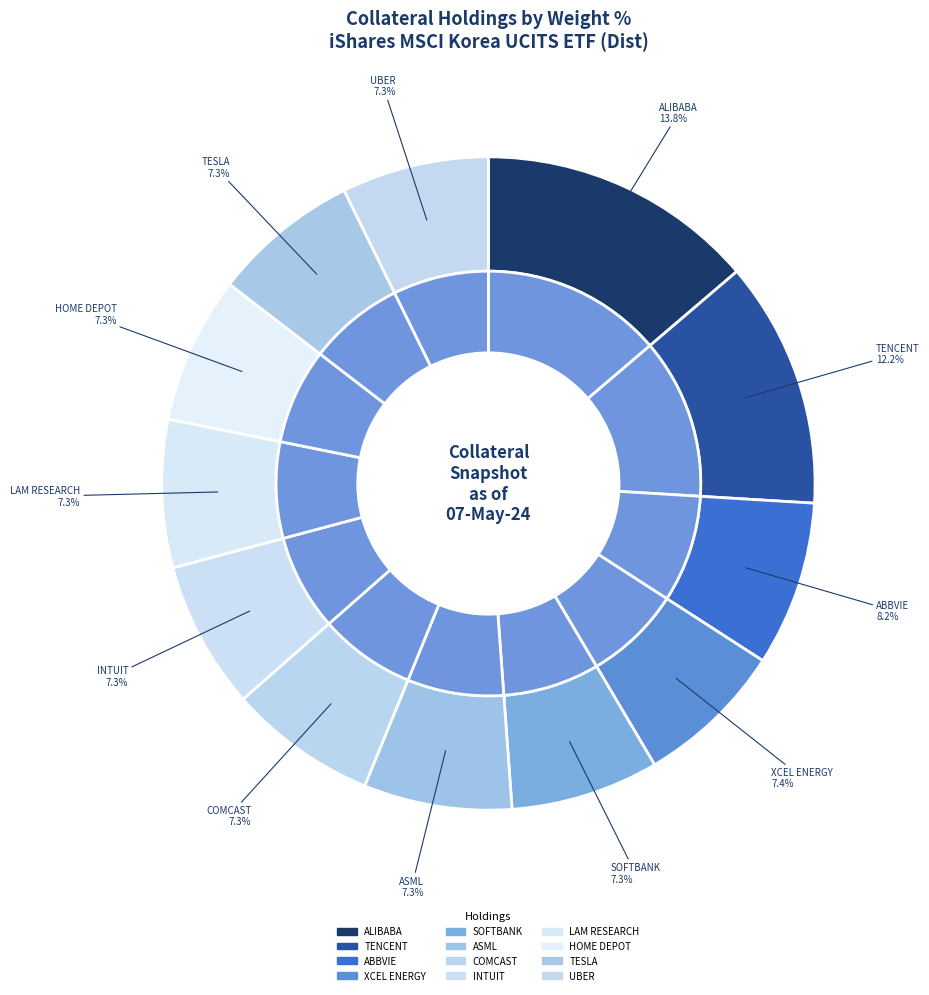

Is there a majority slice in this chart?

No